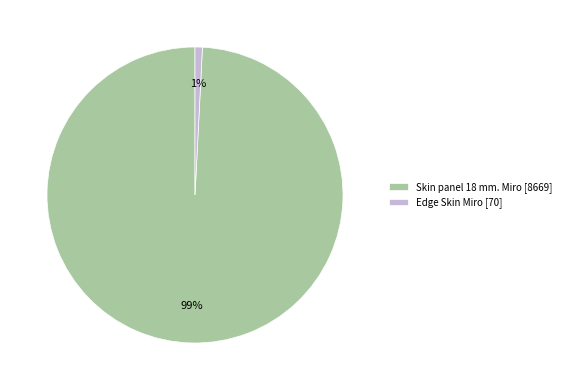

Which category has the biggest portion of the pie?

Skin panel 18 mm. Miro